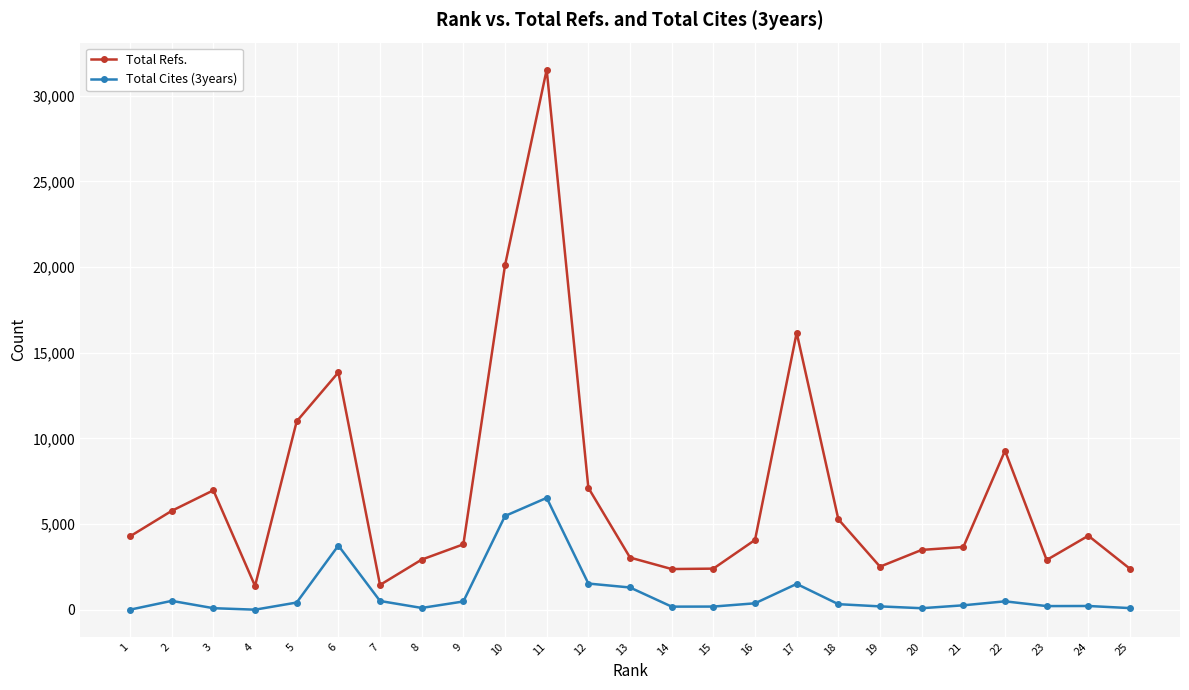

What is the average value of the Total Refs. series?

6882